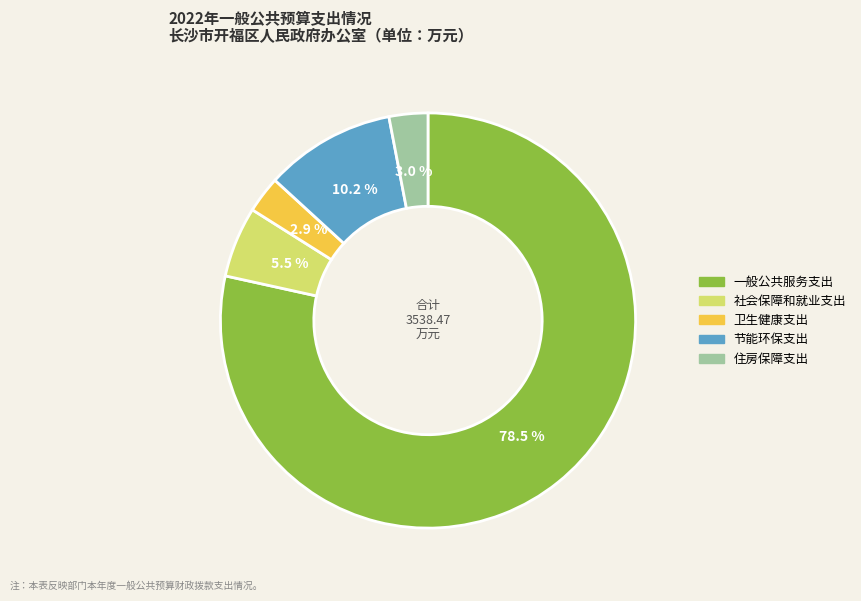

Does 节能环保支出 represent more than half of the total?

No